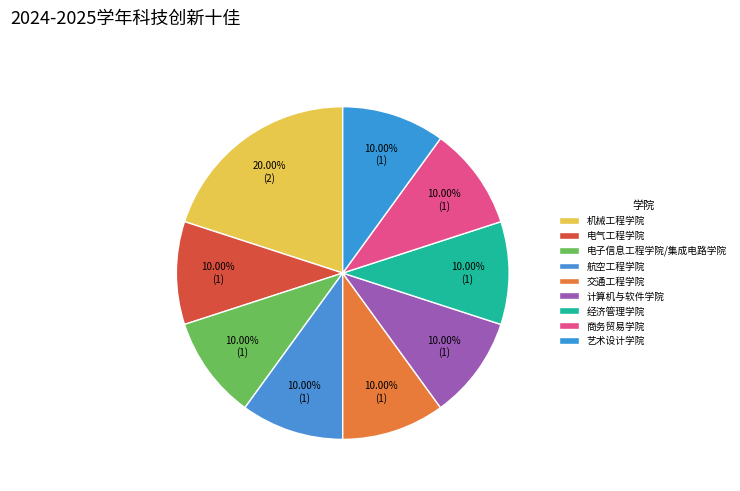

How much of the chart is everything except 商务贸易学院?

90.0%